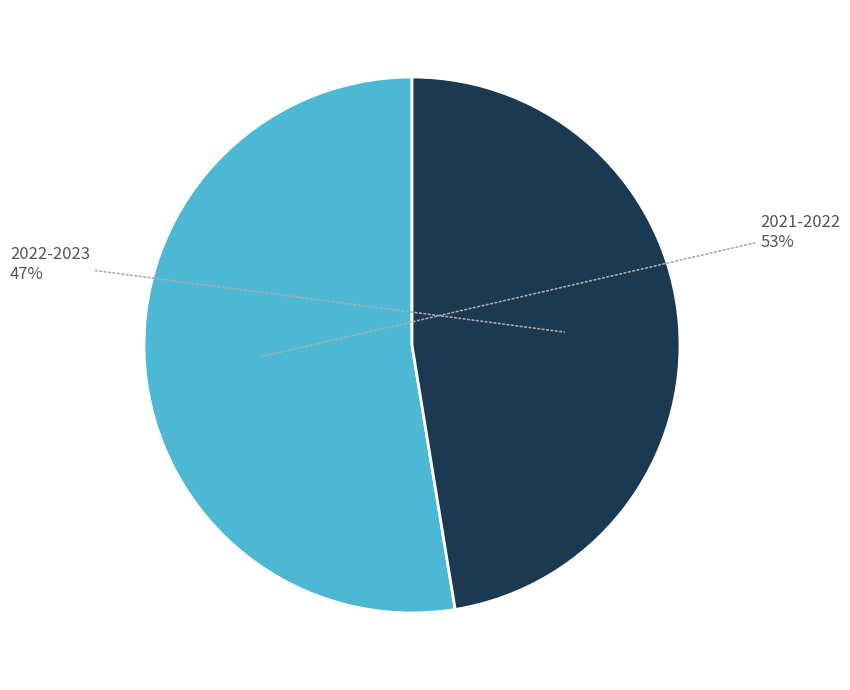

What percentage is the 2021-2022 slice, to the nearest percent?

53%